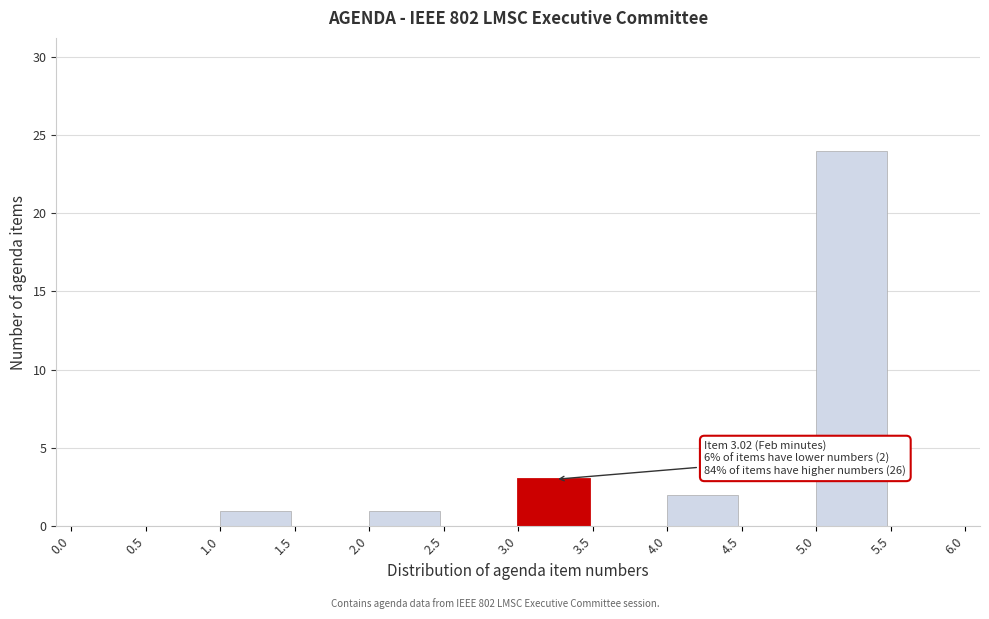

Which range on the x-axis has the tallest bar?

5.0 to 5.5